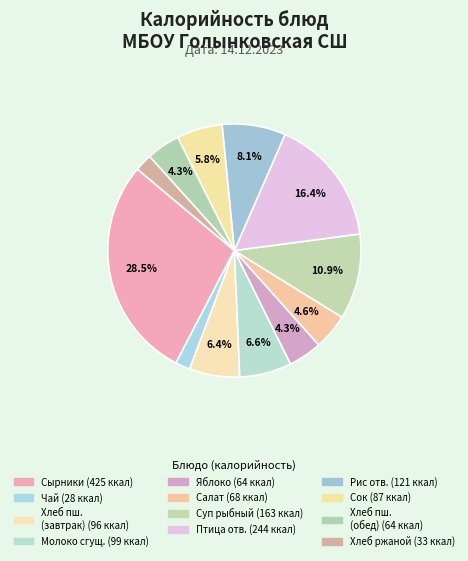

How many slices are in this pie chart?

12